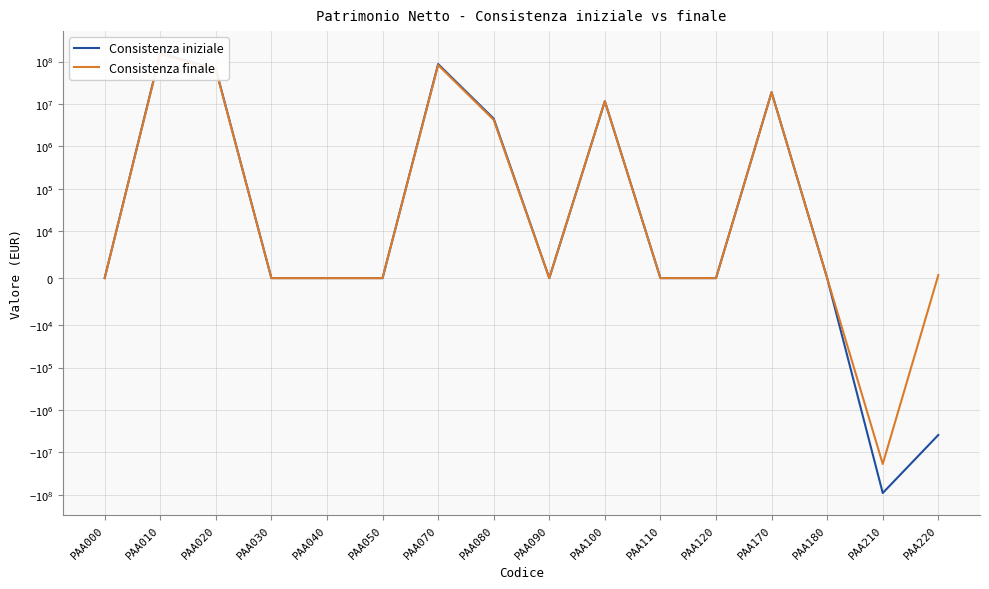

Which series has the largest range (max minus min)?

Consistenza iniziale